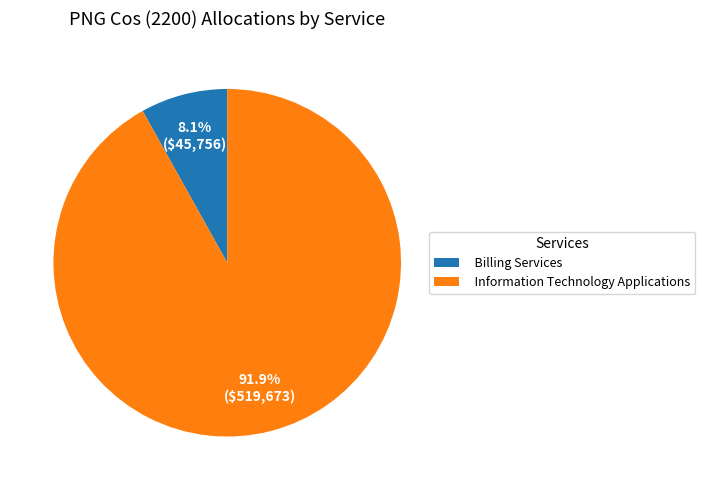

To the nearest percent, what portion does Billing Services represent?

8%